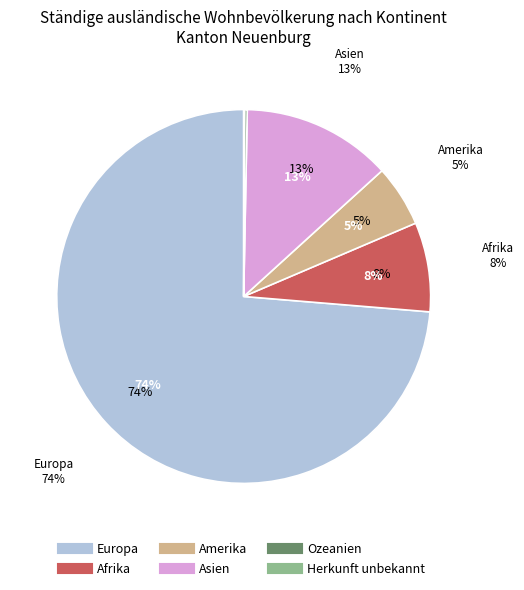

Is there a majority slice in this chart?

Yes